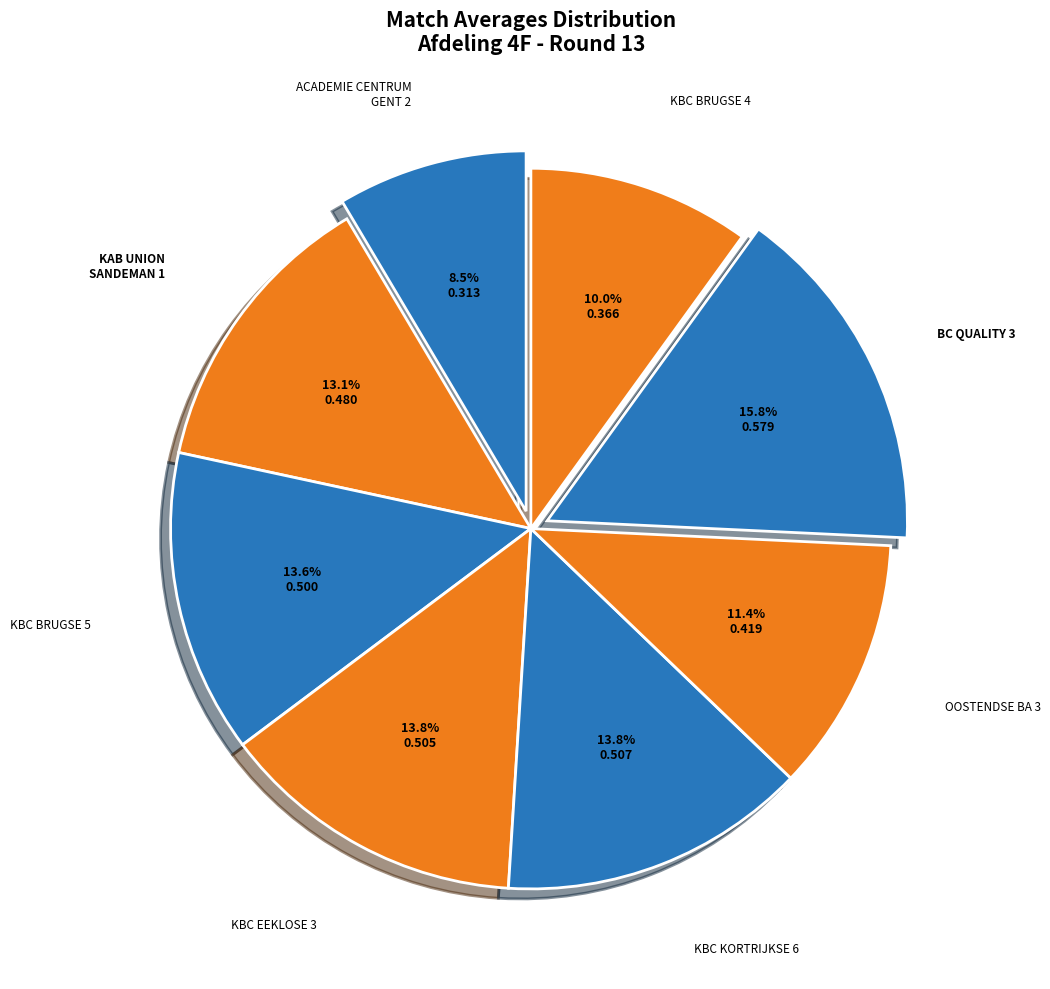

How many slices are in this pie chart?

8